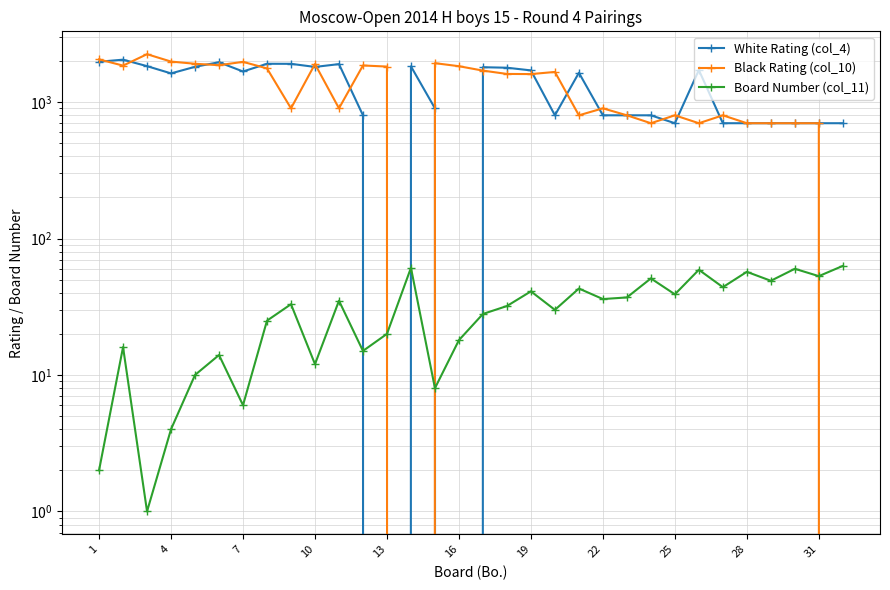

How many data points in Black Rating (col_10) are above 1608?

15